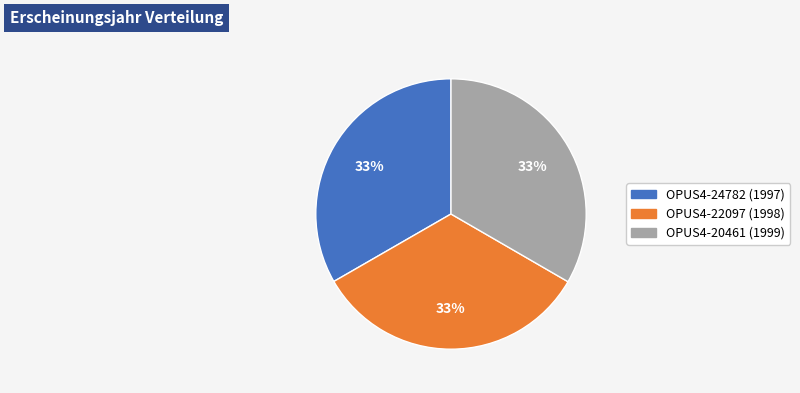

Is the sum of OPUS4-20461 (1999) and OPUS4-24782 (1997) greater than half?

Yes